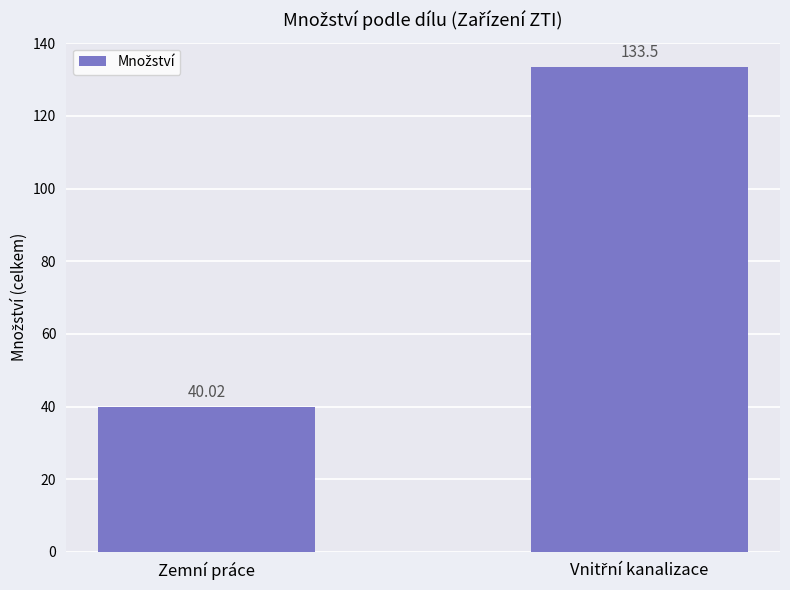

What is the label of the 1st bar from the left?

Zemní práce